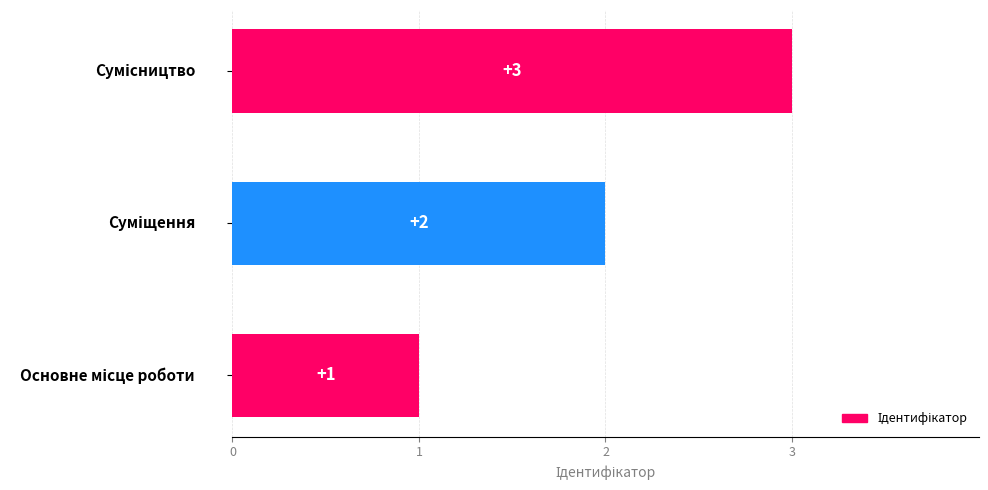

What is the maximum value shown in the chart?

3